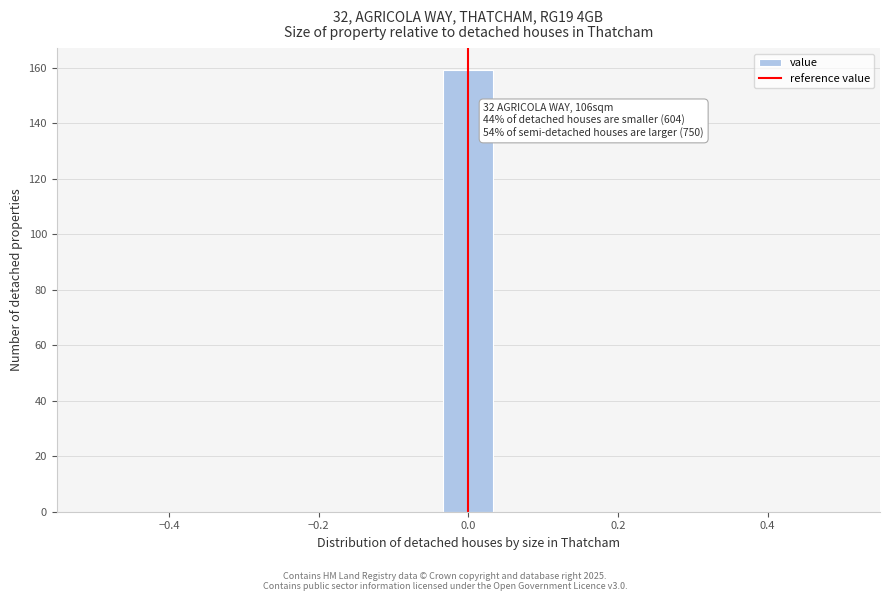

Around what value on the x-axis is the tallest bar? Give the approximate position of its centre, as read against the axis.

0.00